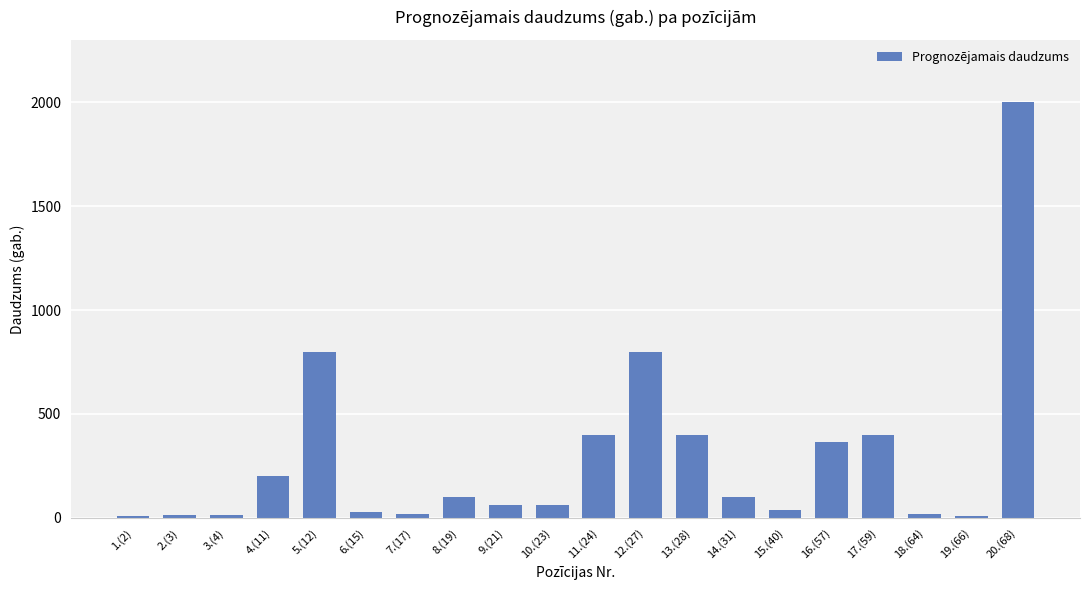

The chart shows a value of 1182 at 5.(12). True or false?

False